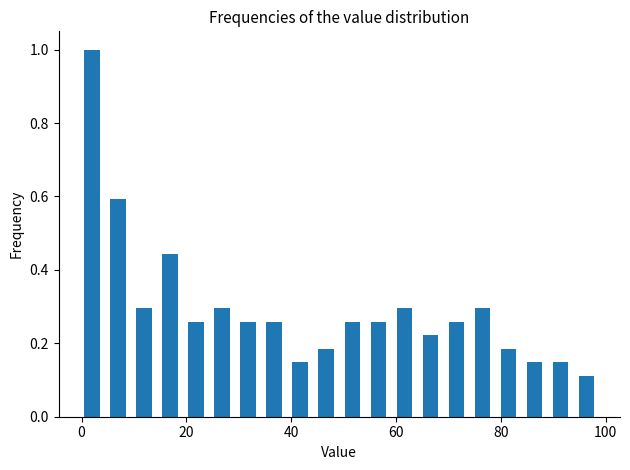

Around what value on the x-axis is the tallest bar? Give the approximate position of its centre, as read against the axis.

2